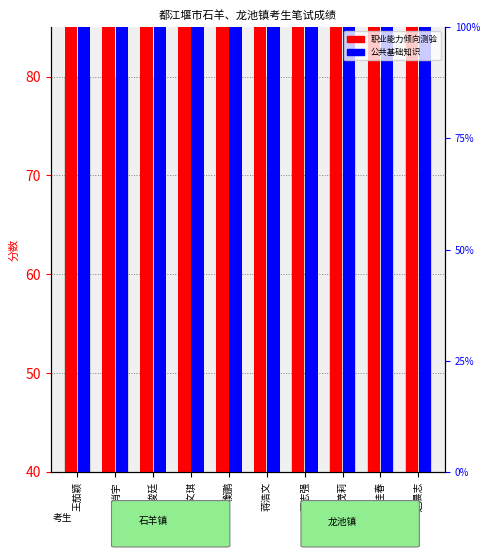

List the series in order of their overall mean, highest first.

职业能力倾向测验, 公共基础知识